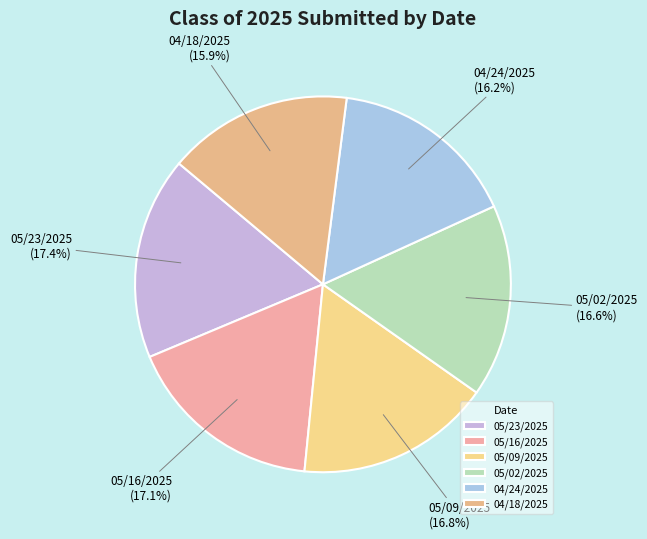

What is the total percentage of 04/24/2025 and 05/09/2025?

33.0%